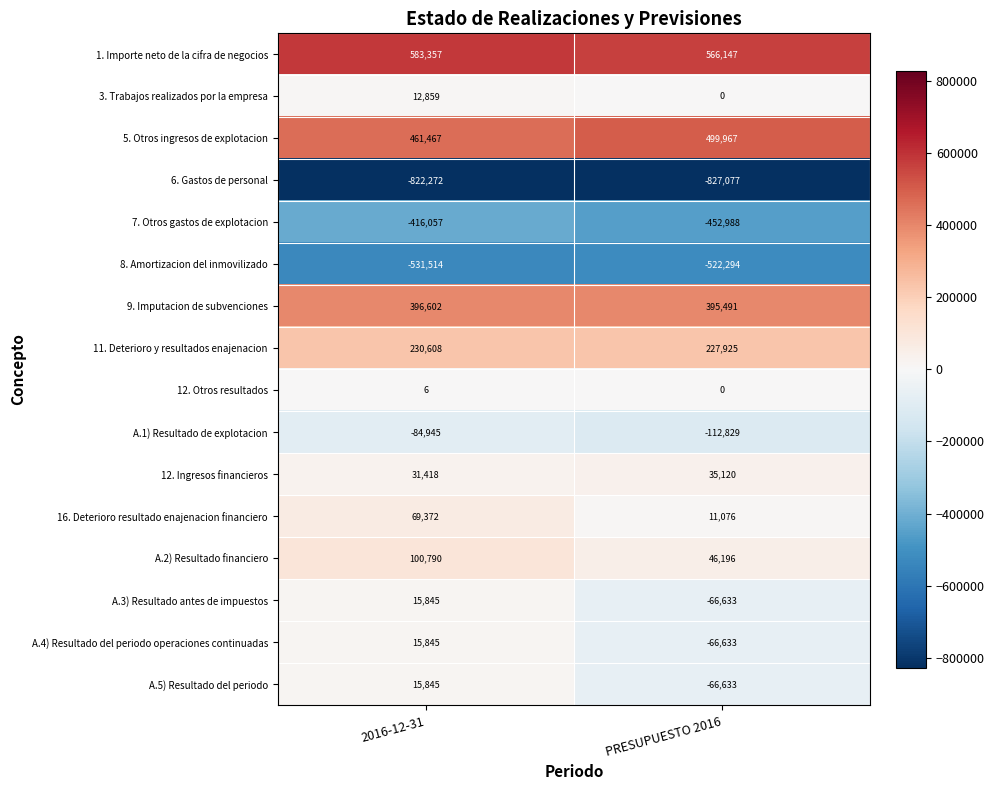

The value of 3. Trabajos realizados por la empresa at 2016-12-31 is 12859. True or false?

True